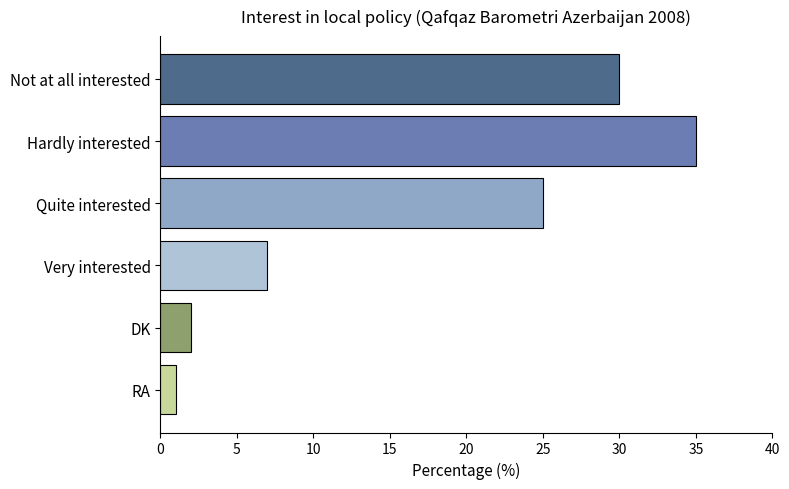

Count the number of data series in this chart.

1